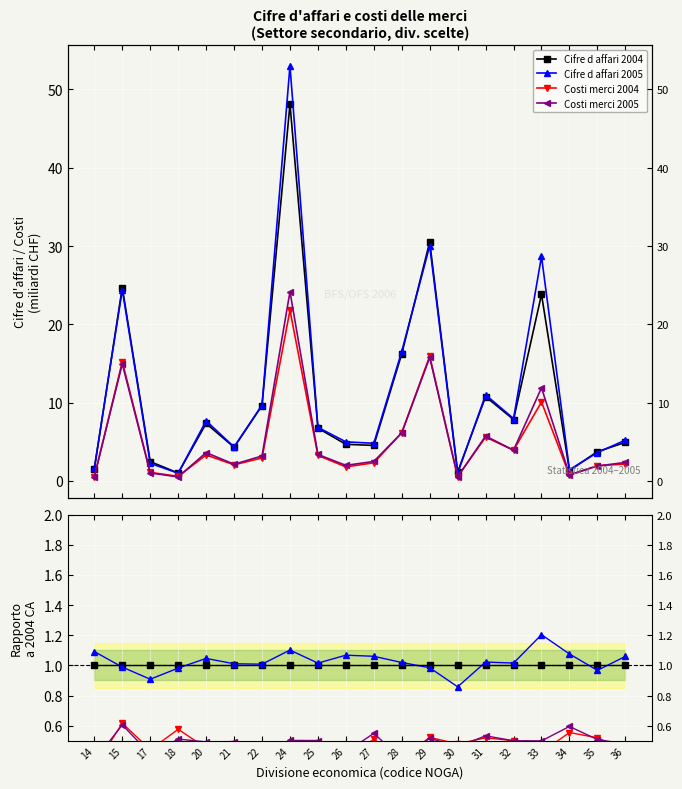

Is the value of Costi merci 2005 at 26 greater than the value of Cifre d affari 2005 at 33?

No